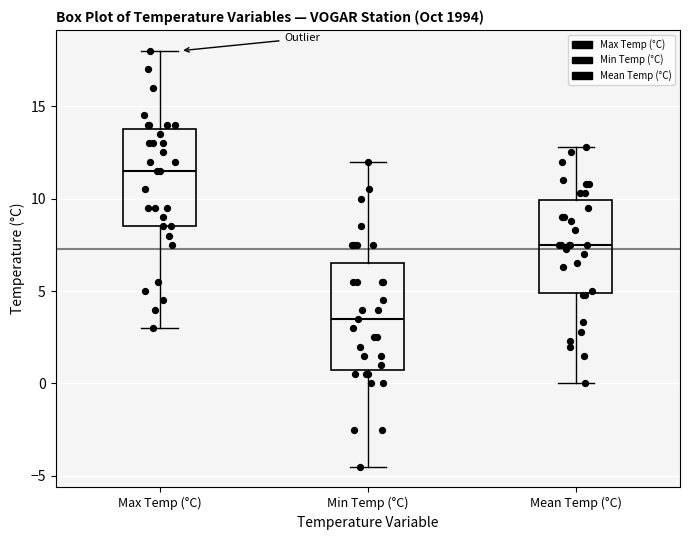

Reading left to right, transcribe this box plot: for each box, give where its median line is, the range the box spans, and where its two whiskers end, as read against the y-axis. The values are not printed on the chart, so give them approximately, as read against the axis.

Max Temp (°C): median 11.5, box 8.5 to 14.0, whiskers 3.0 to 18.0
Min Temp (°C): median 3.5, box 1.0 to 6.5, whiskers -4.5 to 12.0
Mean Temp (°C): median 7.5, box 5.0 to 10.0, whiskers 0.0 to 13.0